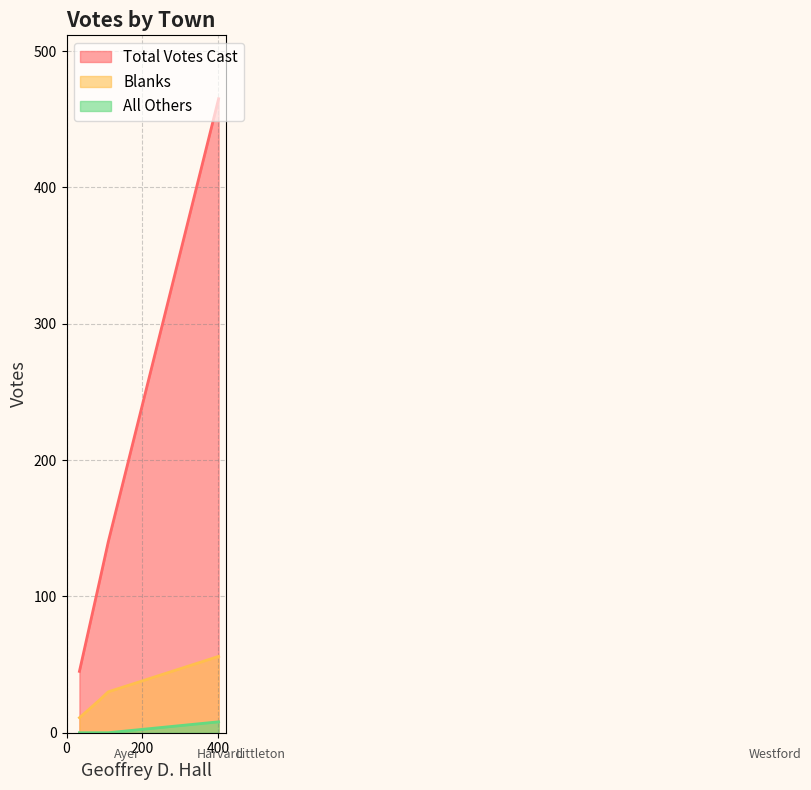

True or false: Total Votes Cast and All Others intersect in this chart.

False